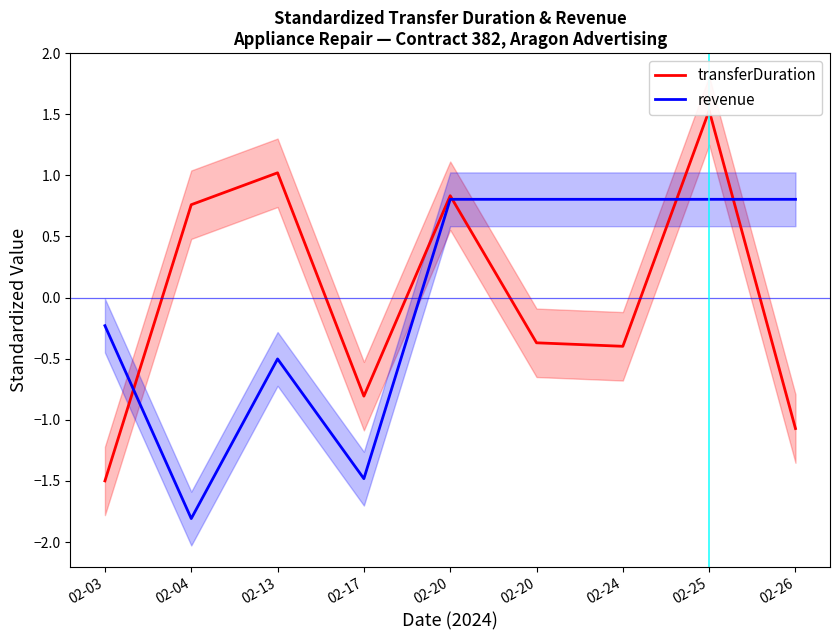

Which series has the largest total across all categories?

revenue